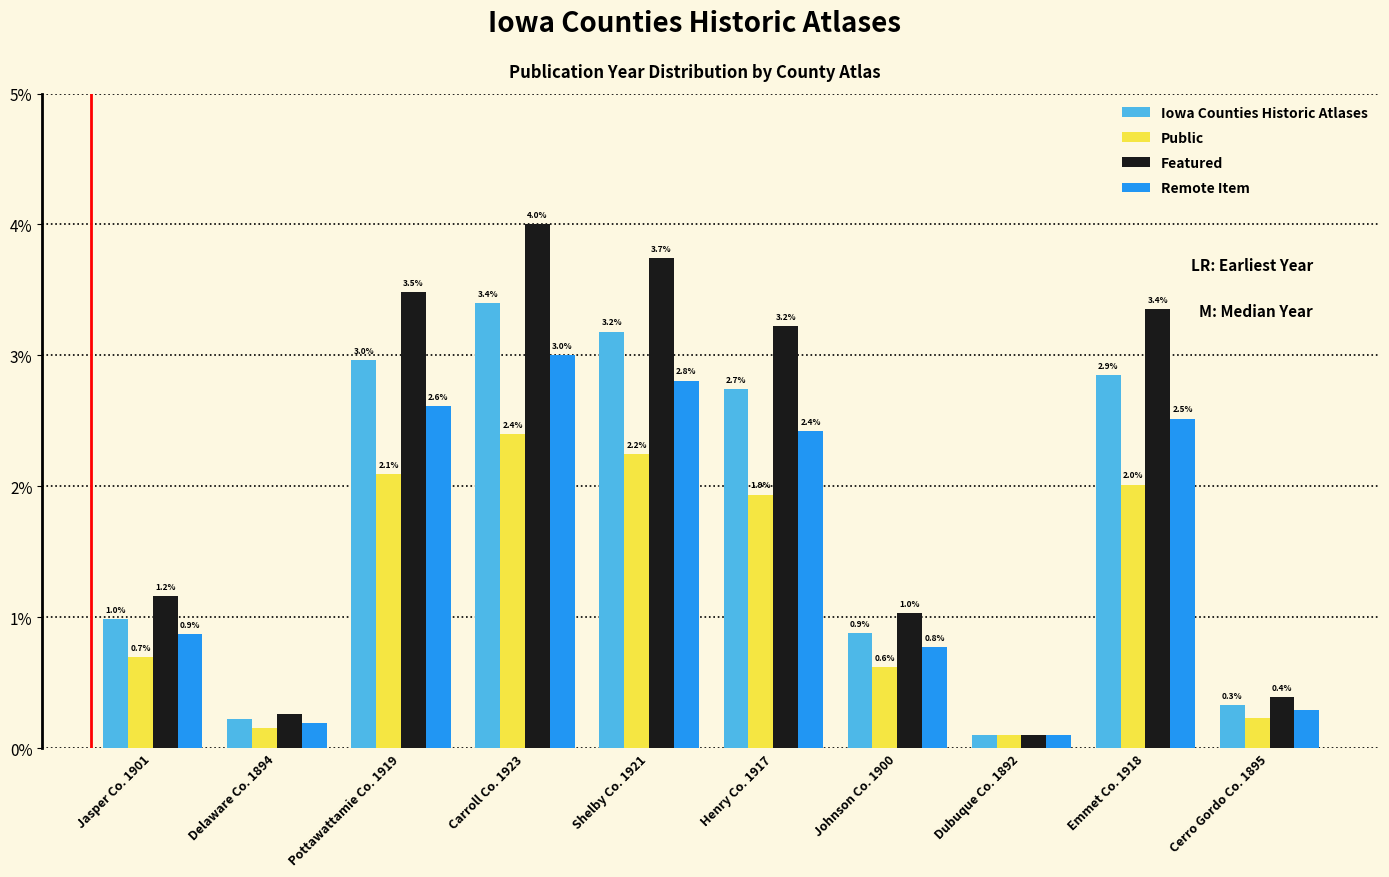

What is the total value across all series at Delaware Co. 1894?

0.8